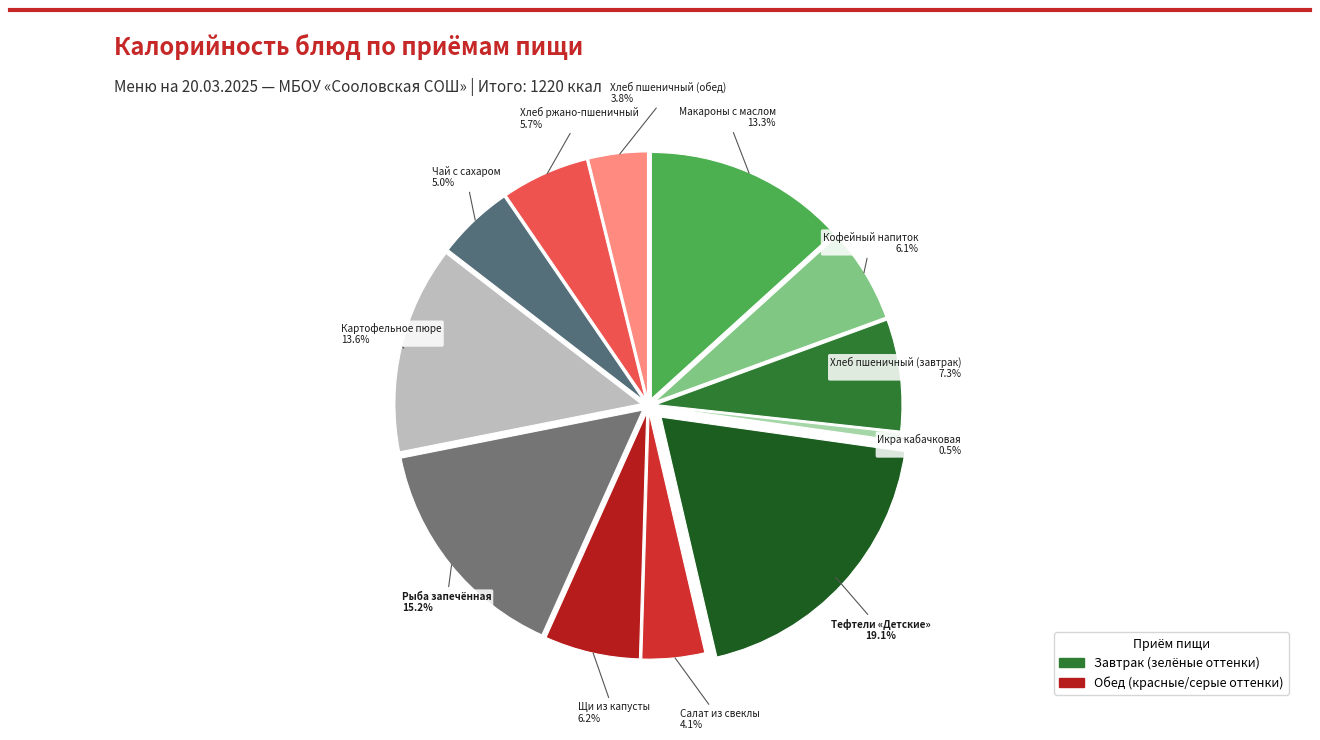

To the nearest percent, what is the average slice percentage?

8%